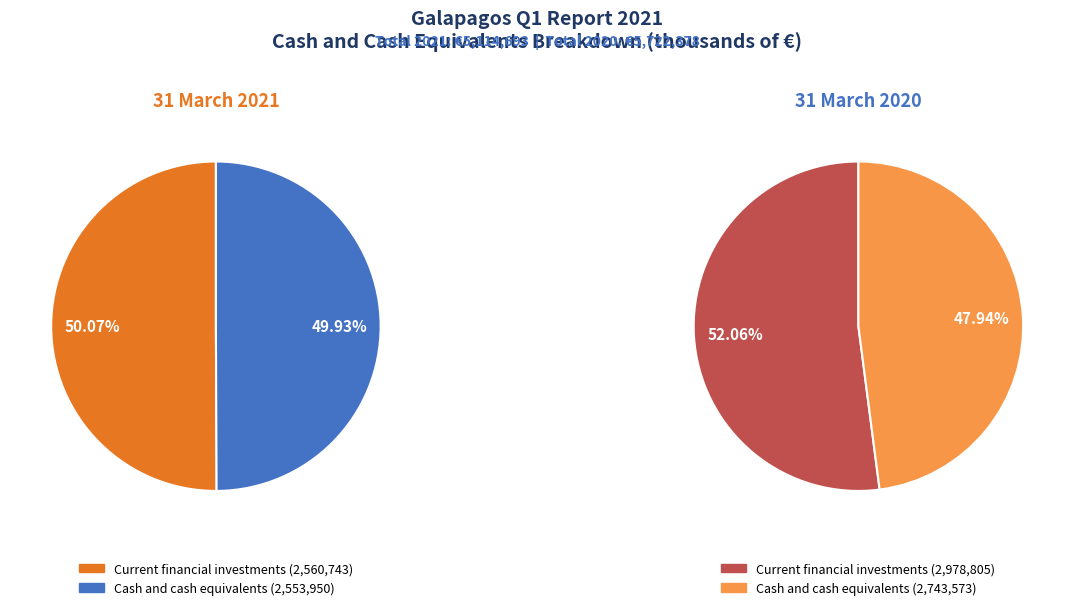

What percentage do Cash and cash equivalents and Current financial investments together represent?

100.0%